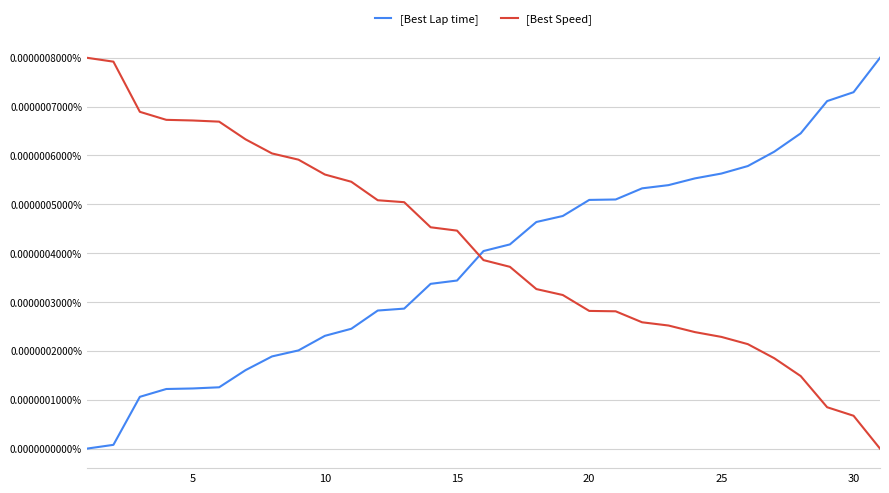

How many times do [Best Speed] and [Best Lap time] cross each other?

1